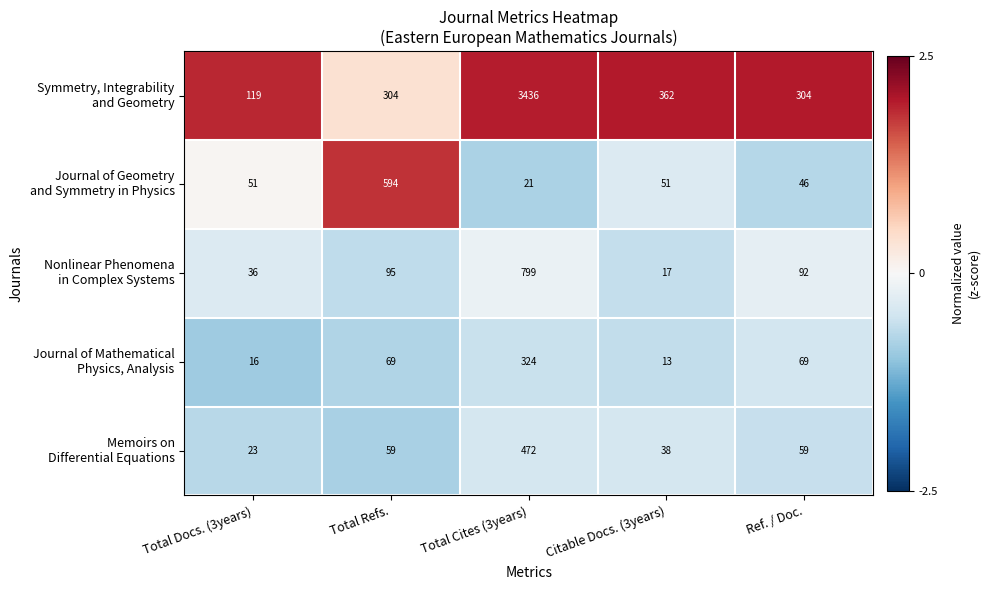

What is the smallest value displayed?

13